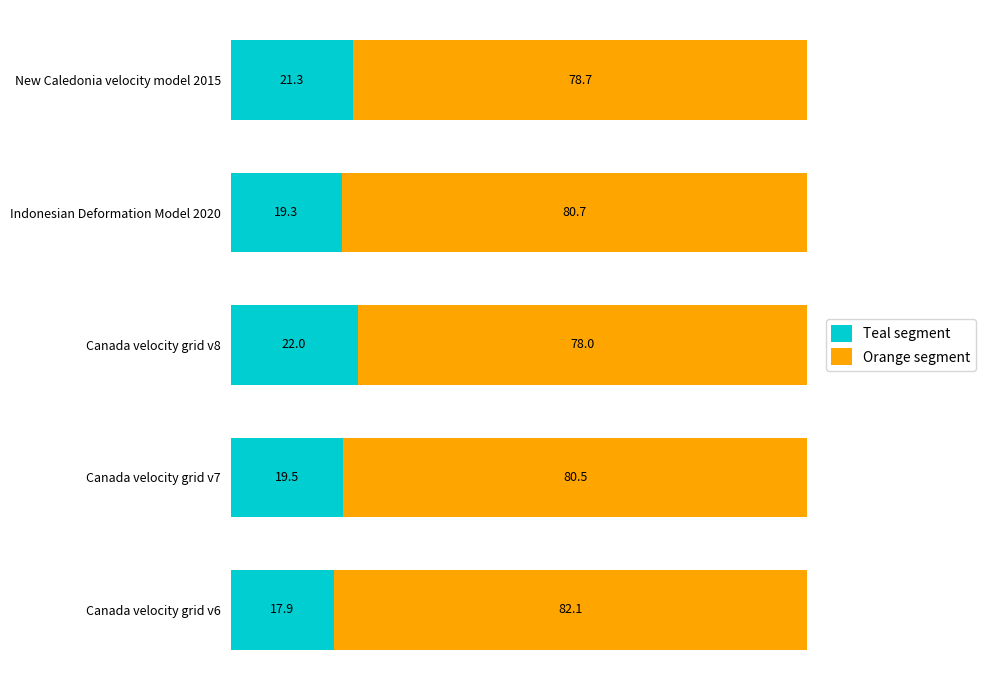

What is the sum of all Teal segment values?

100.0